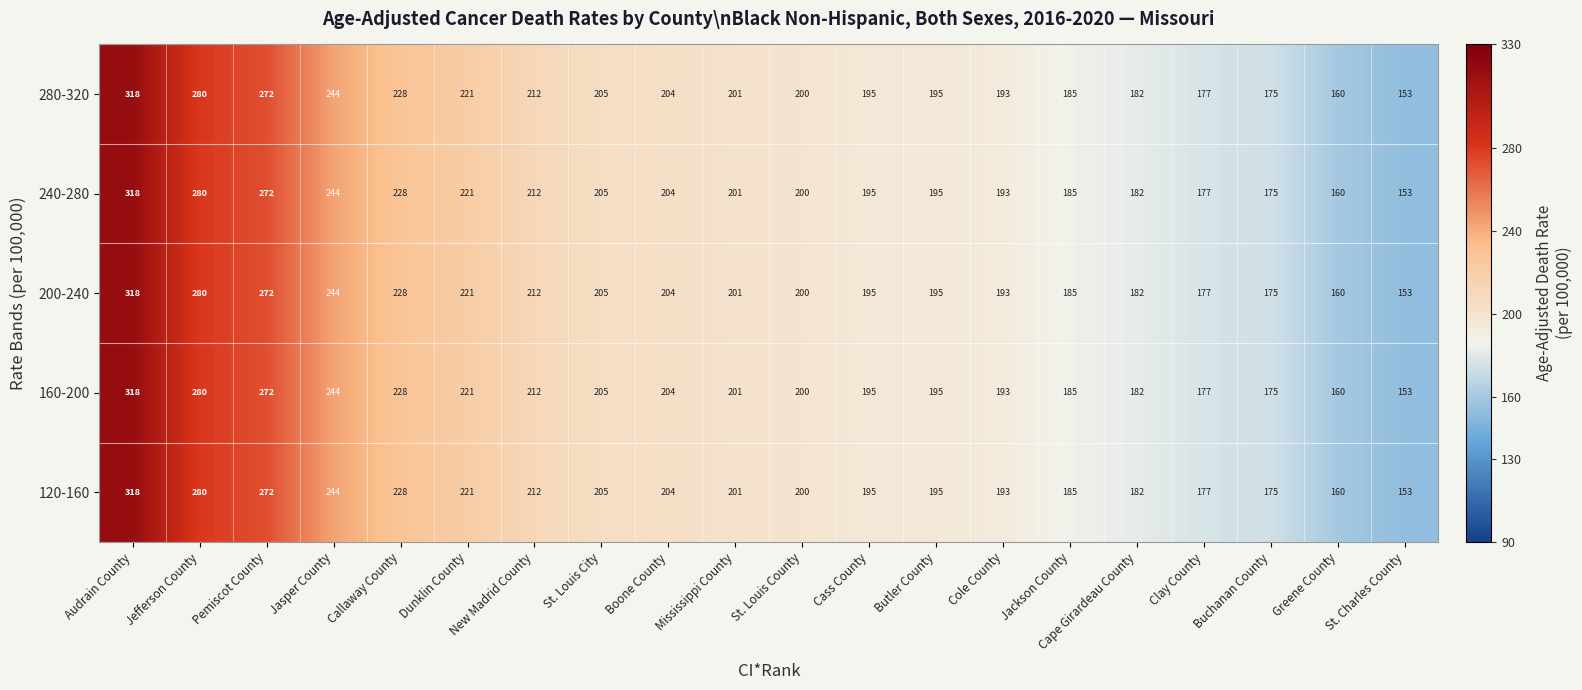

At which label does 240-280 reach its peak?

Audrain County